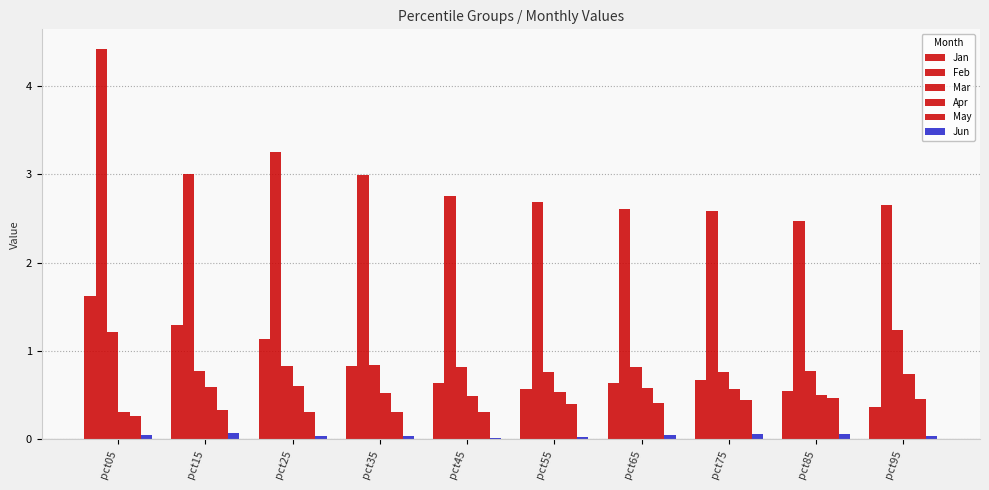

At which category is the sum across all series the highest?

pct05